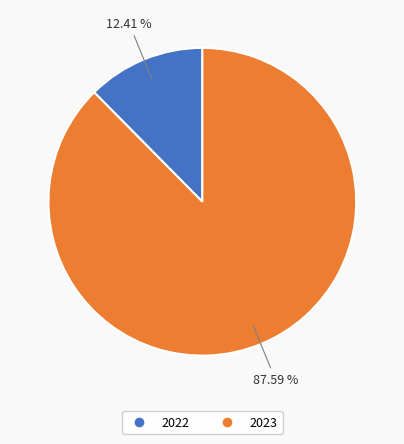

Is it true that 2023 is 88% of the pie?

True